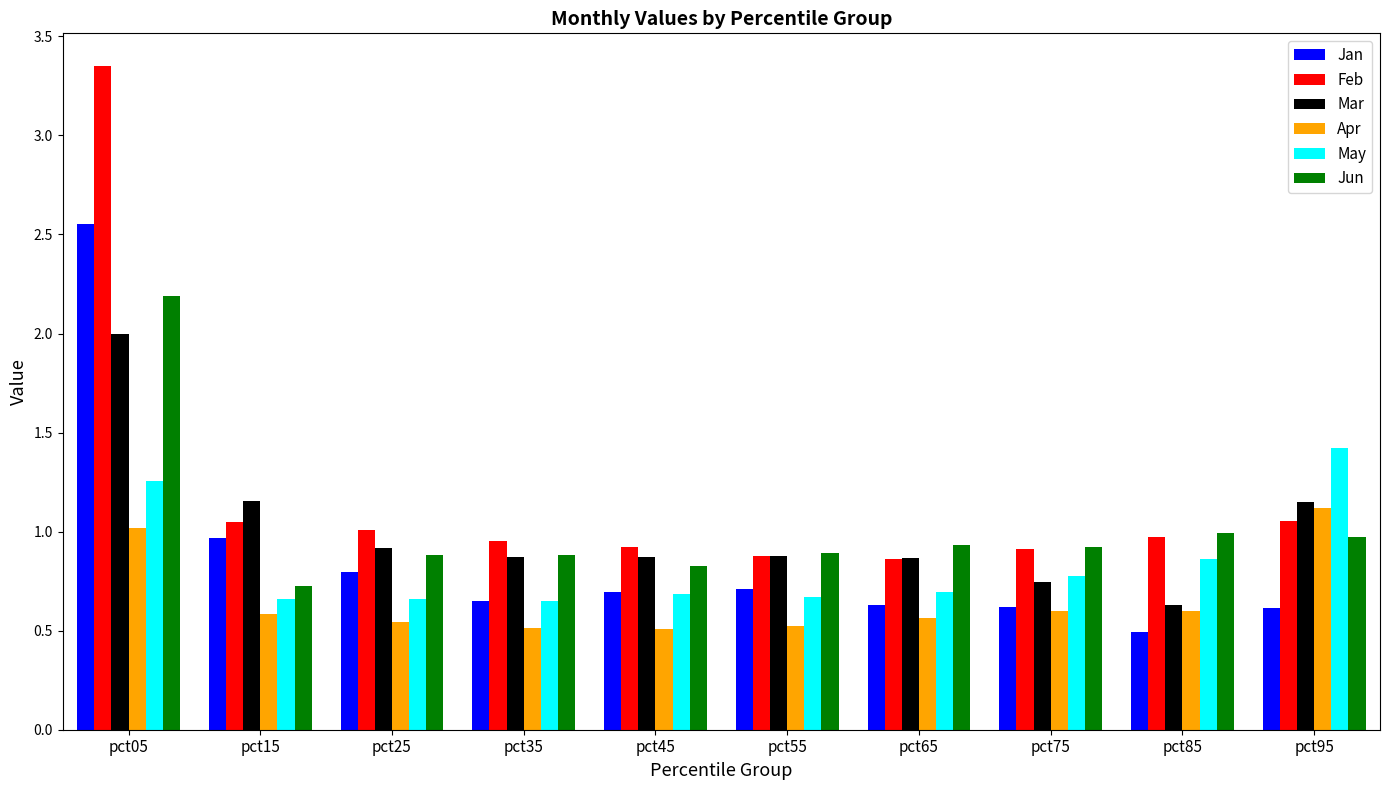

Which category has the highest value in the Feb series?

pct05